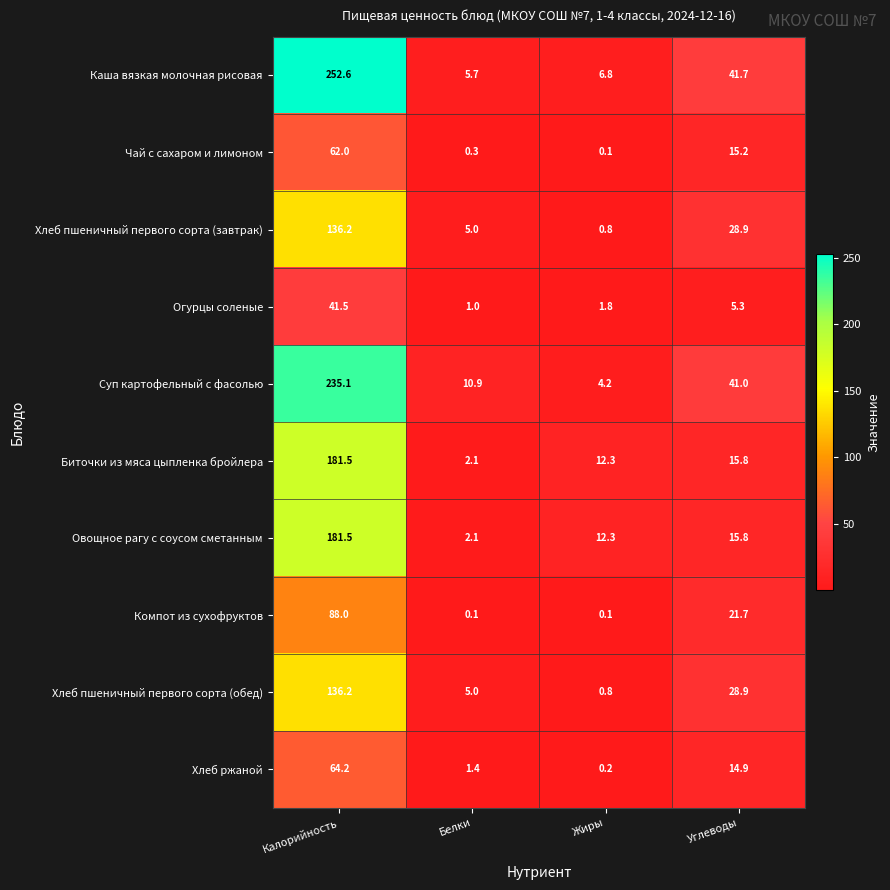

At which category is the sum across all series the highest?

Калорийность